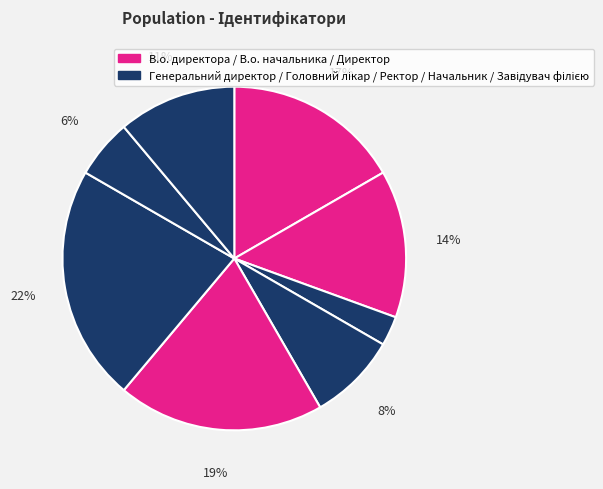

How many slices are in this pie chart?

8